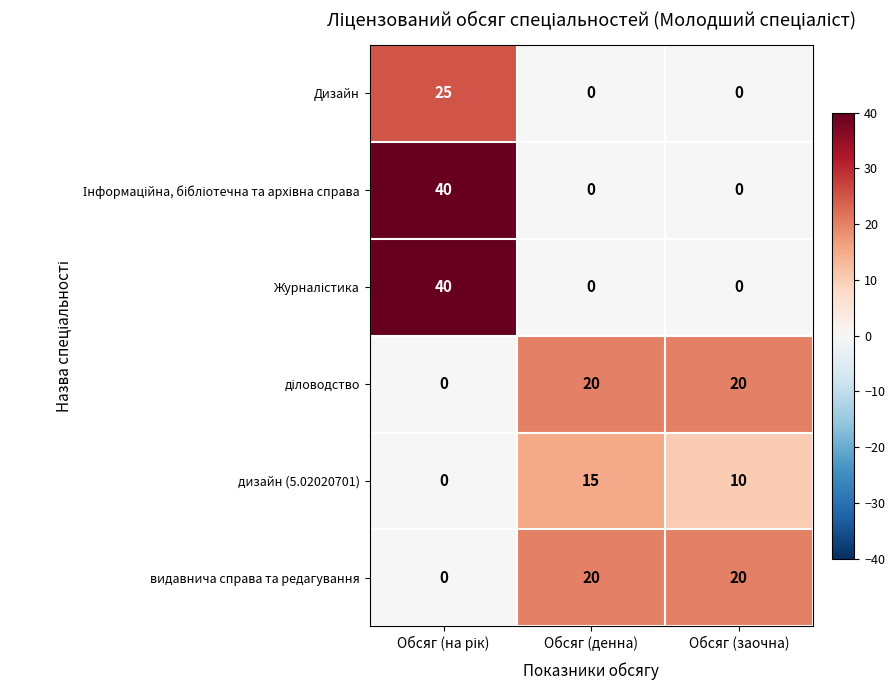

What is the greatest value displayed?

40